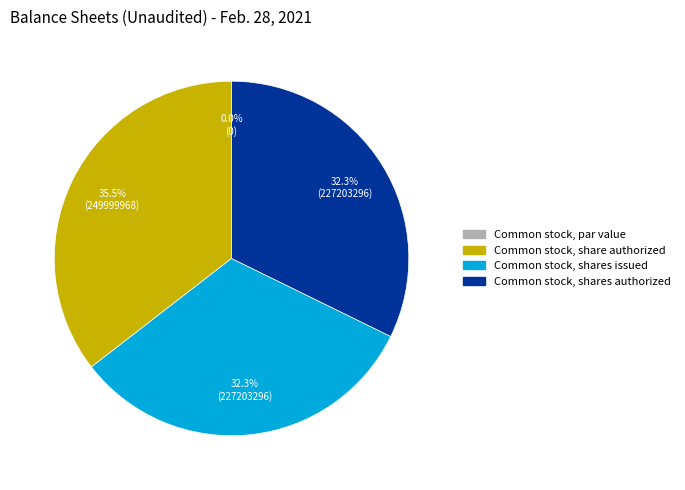

The Common stock, par value slice represents 0% of the pie. True or false?

True